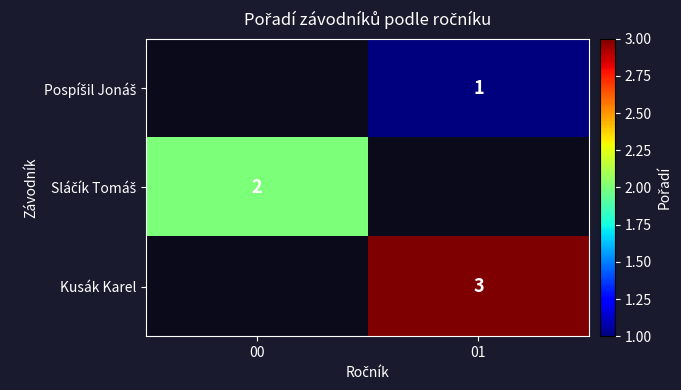

True or false: Kusák Karel has a value of 5 at 01.

False